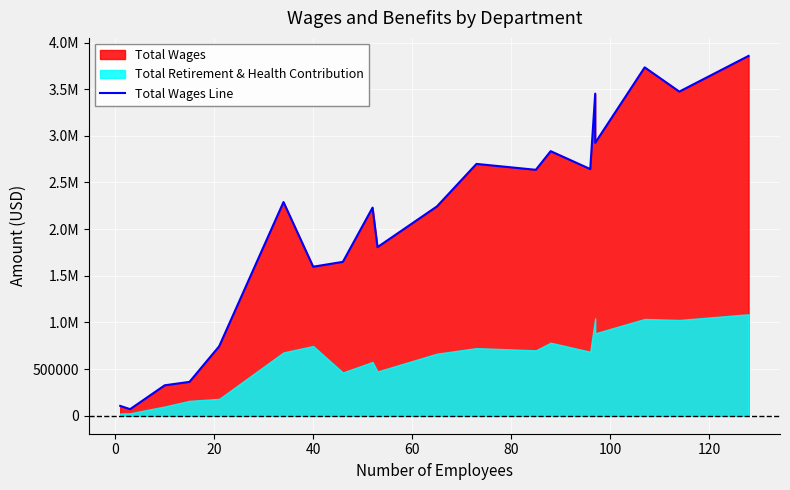

Reading right to left, extract all data points from this chart.

3857117	3474212	3733914	2925096	3452525	2643955	2835728	2636074	2699197	2243042	1807124	2230544	1649376	1597238	2290359	744321	362892	326240	70458	105460